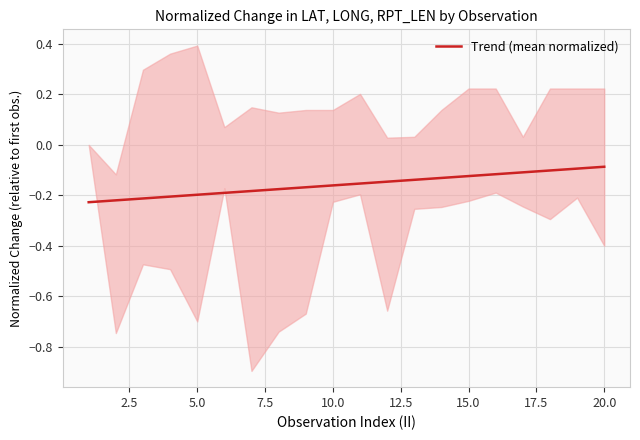

What is the greatest value displayed?

-0.1